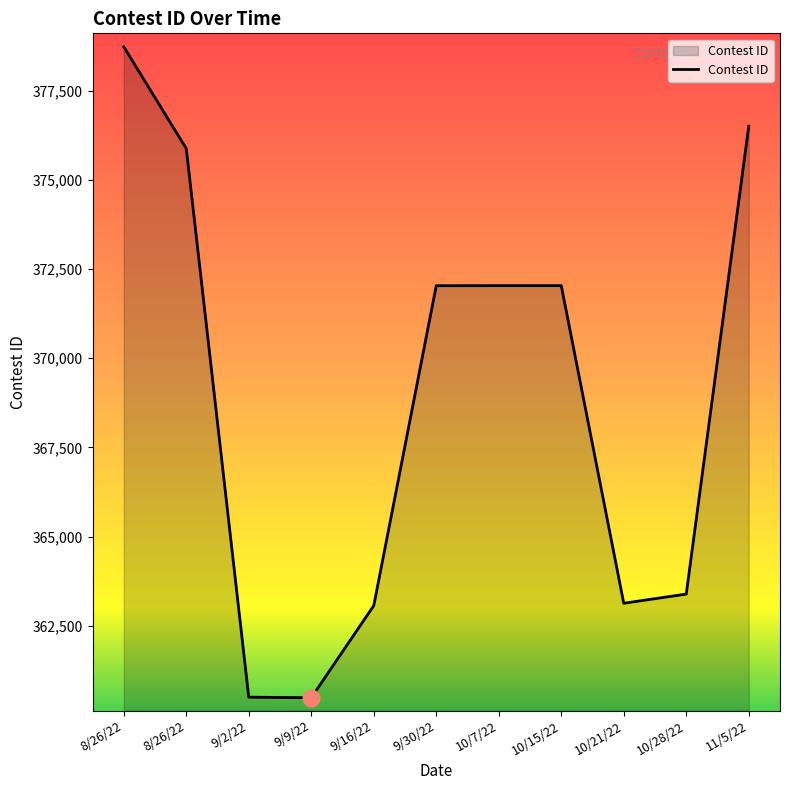

Is this an area chart (filled region under the line)?

Yes